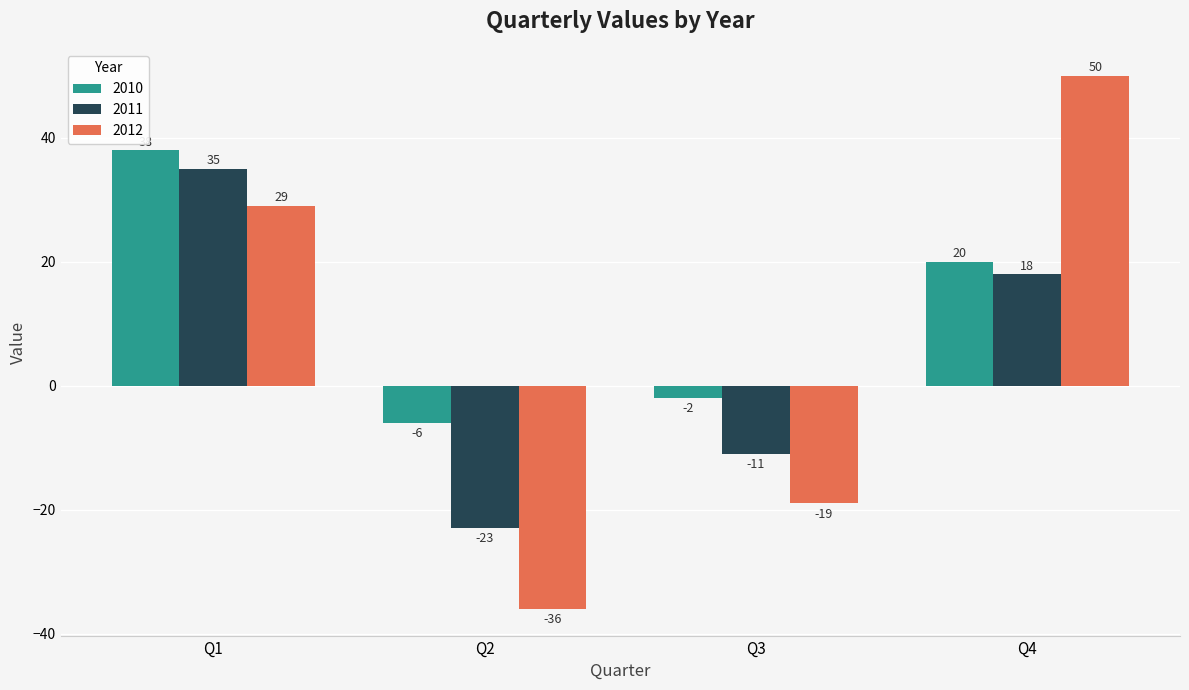

Which category has the highest value across all series?

Q4